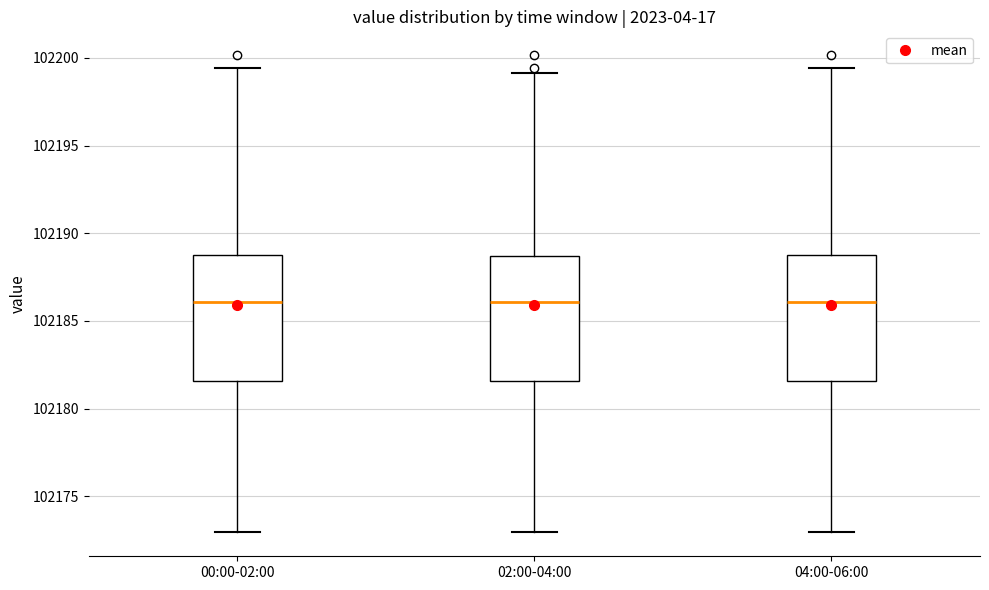

Where is the upper edge of the box for 00:00-02:00 on the y-axis? The values are not printed on the chart, so give them approximately, as read against the axis.

102189.0